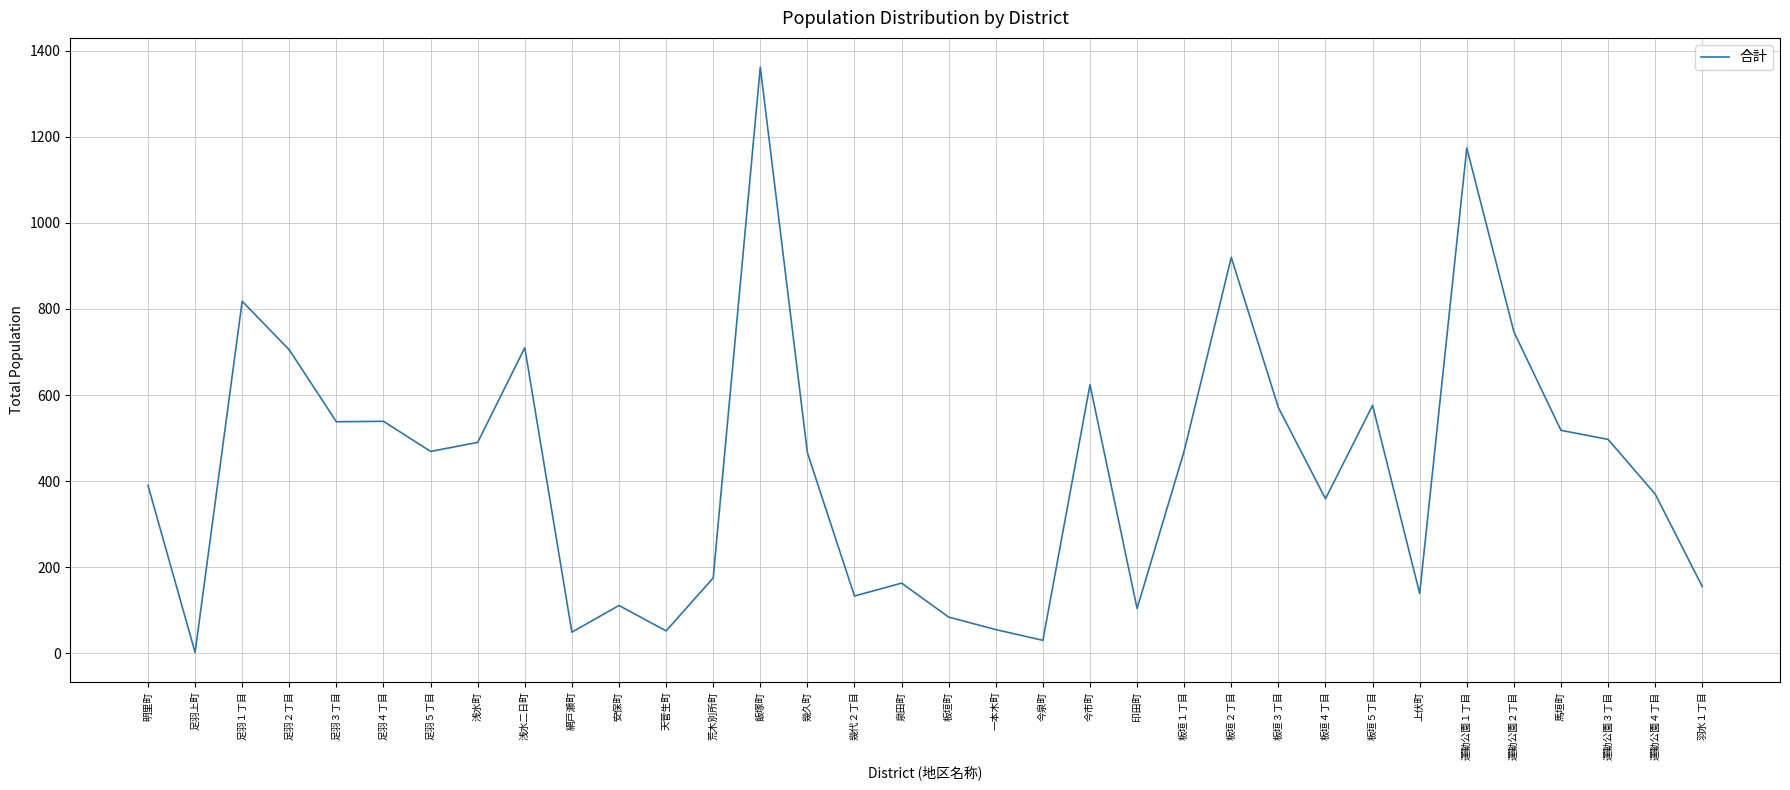

The value at 上伏町 is 139. True or false?

True